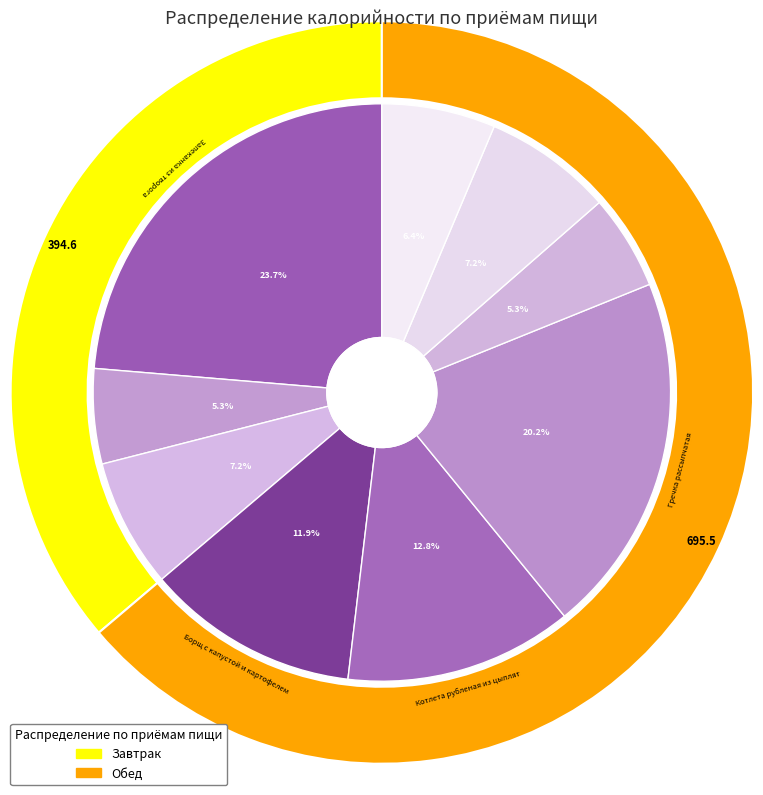

Is the sum of Запеканка из творога and Хлеб пшеничный (завтрак) greater than half?

No